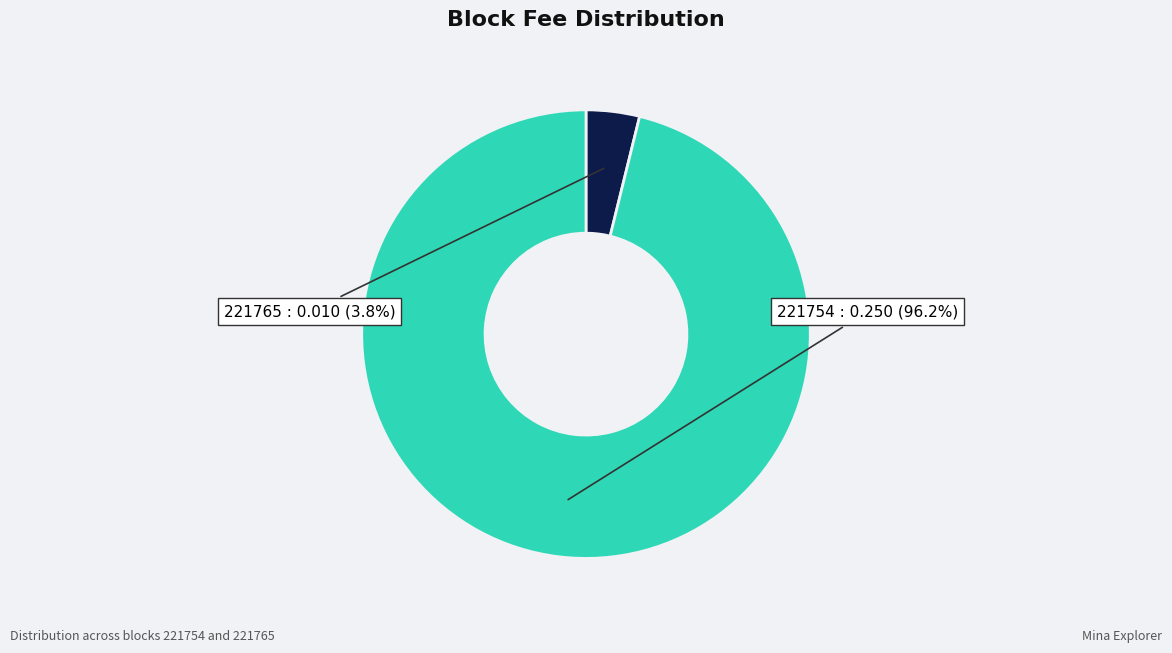

Is there a majority slice in this chart?

Yes